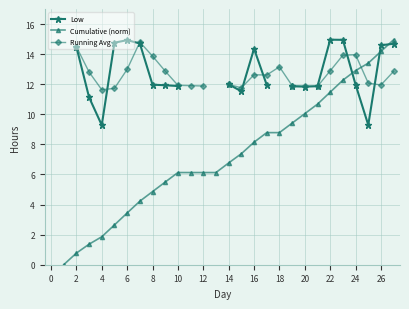

What are all the series names shown in the legend?

Low, Cumulative (norm), Running Avg